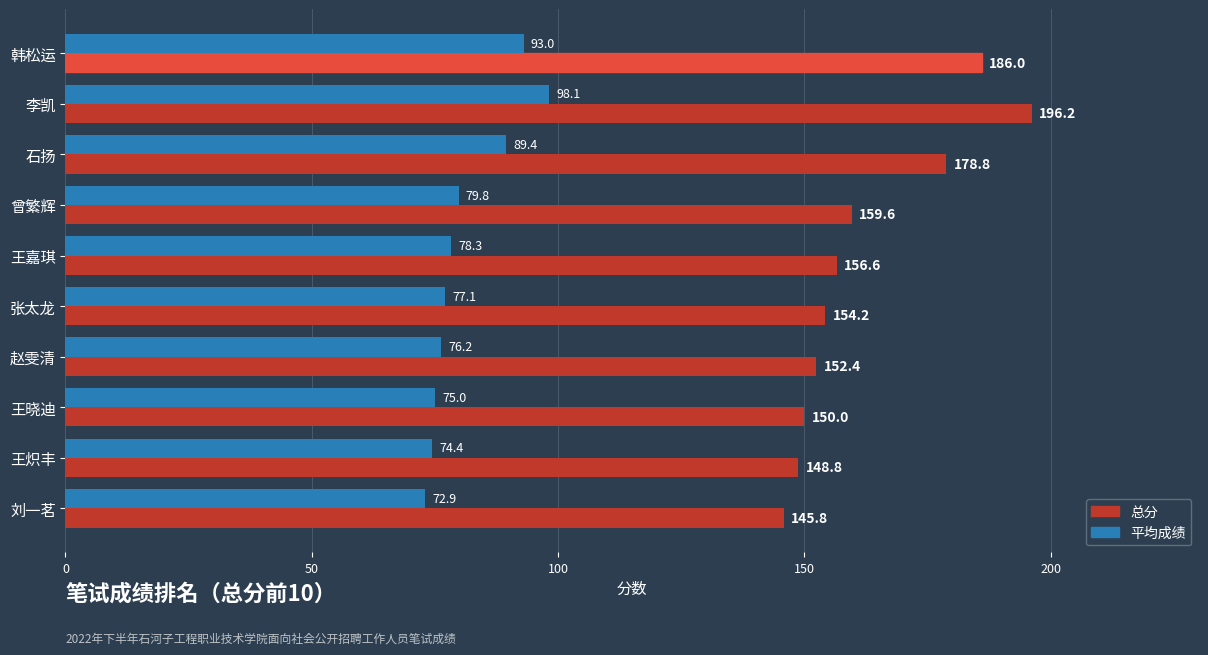

What are all the series names shown in the legend?

总分, 平均成绩